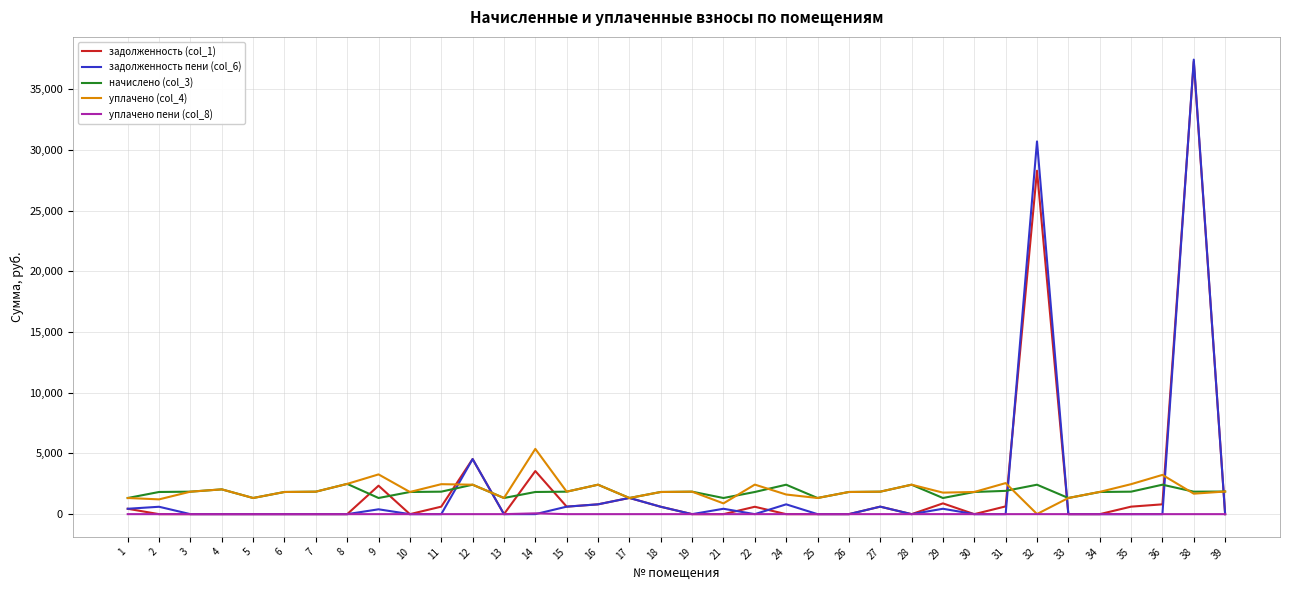

What is the highest value of the уплачено (col_4) series?

5377.2